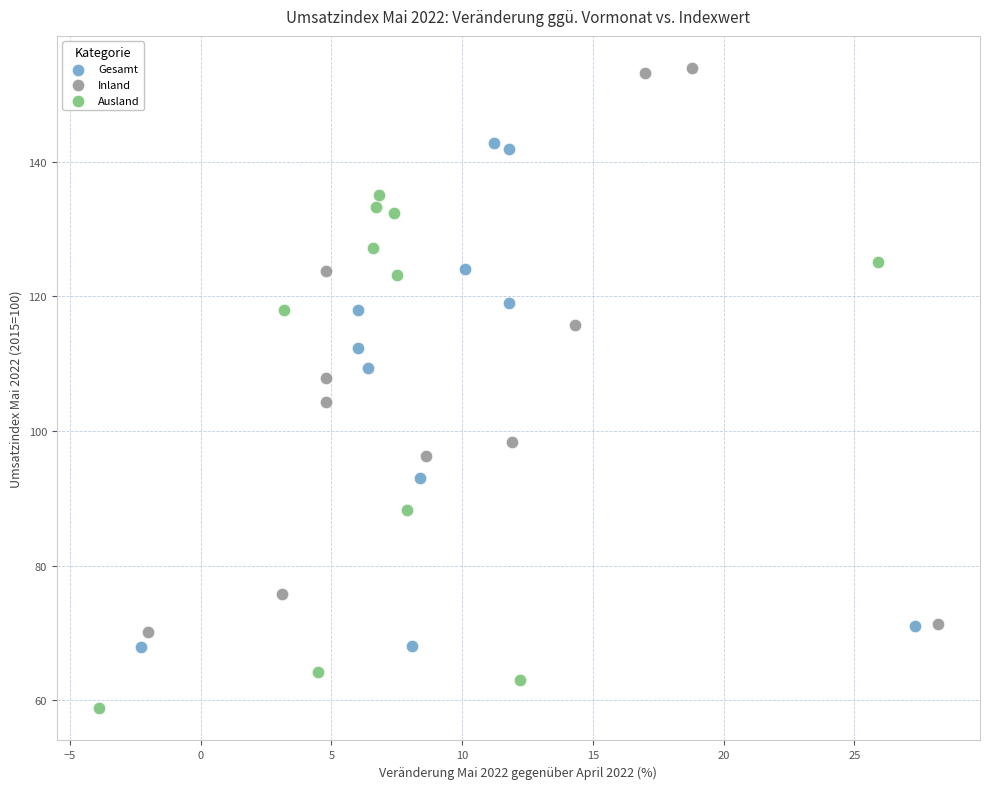

What are all the series names shown in the legend?

Gesamt, Inland, Ausland